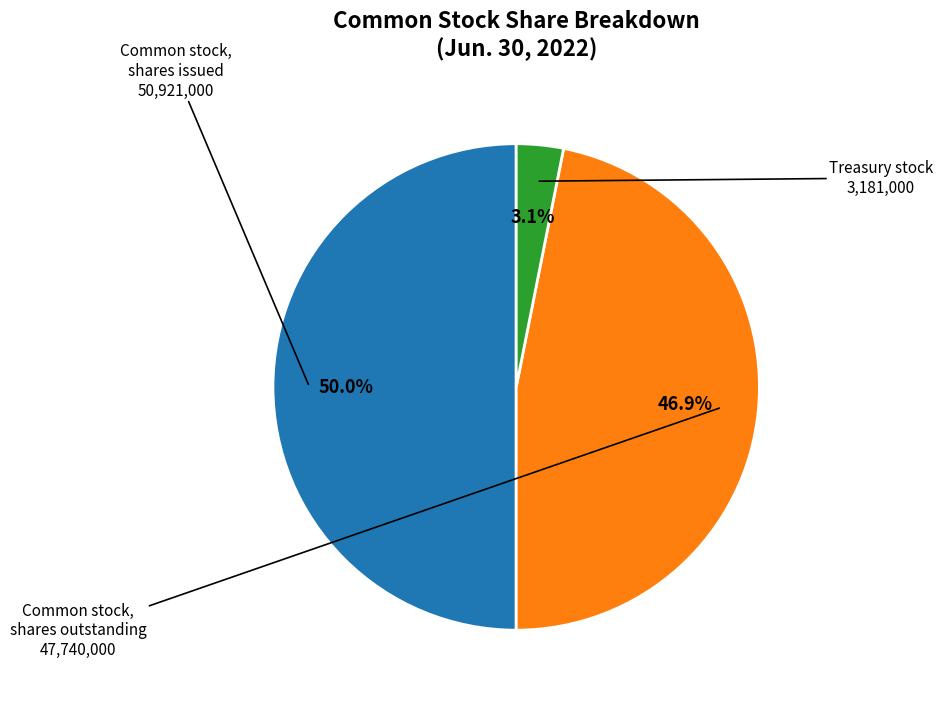

Count the number of slices in the pie.

3